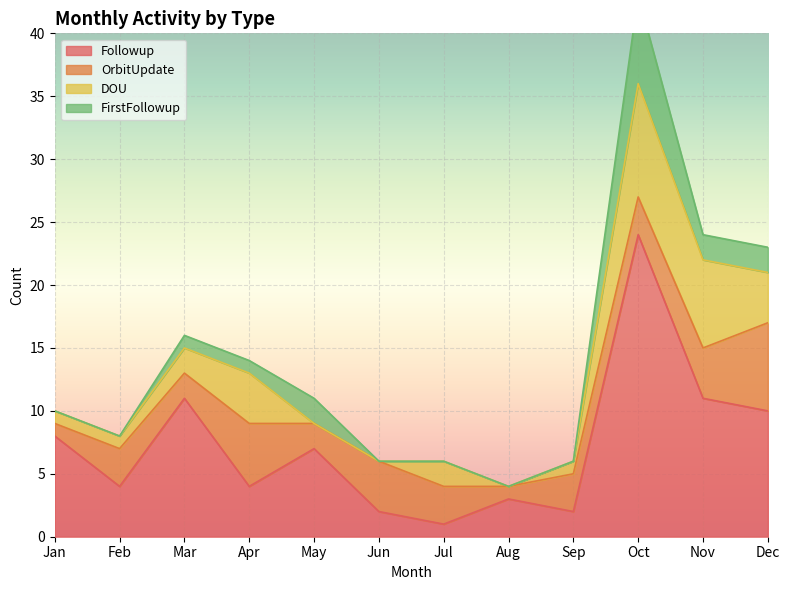

At which category does DOU reach its first local peak?

Apr